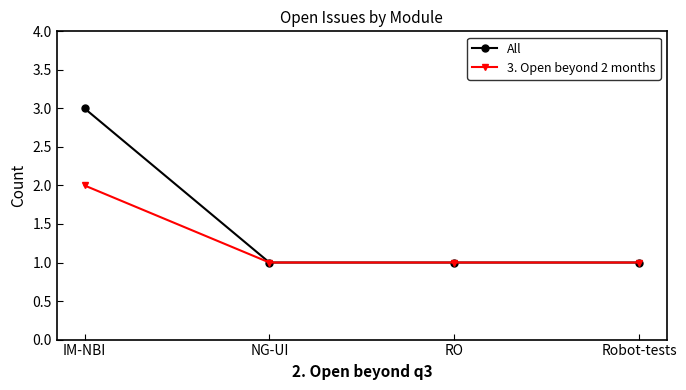

What position from the left is IM-NBI?

1